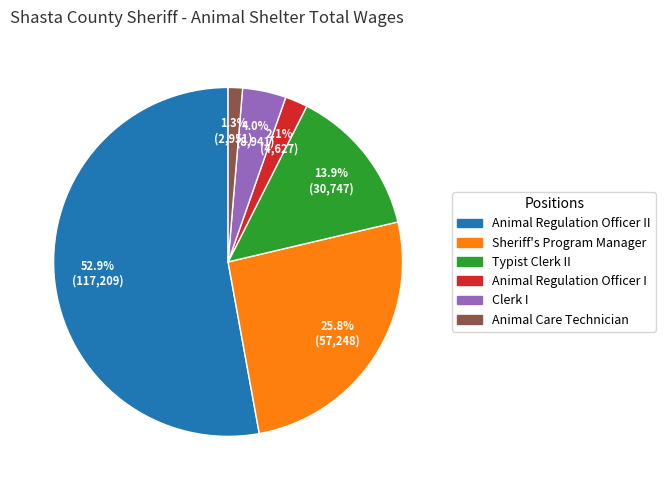

Does any single category account for the majority?

Yes